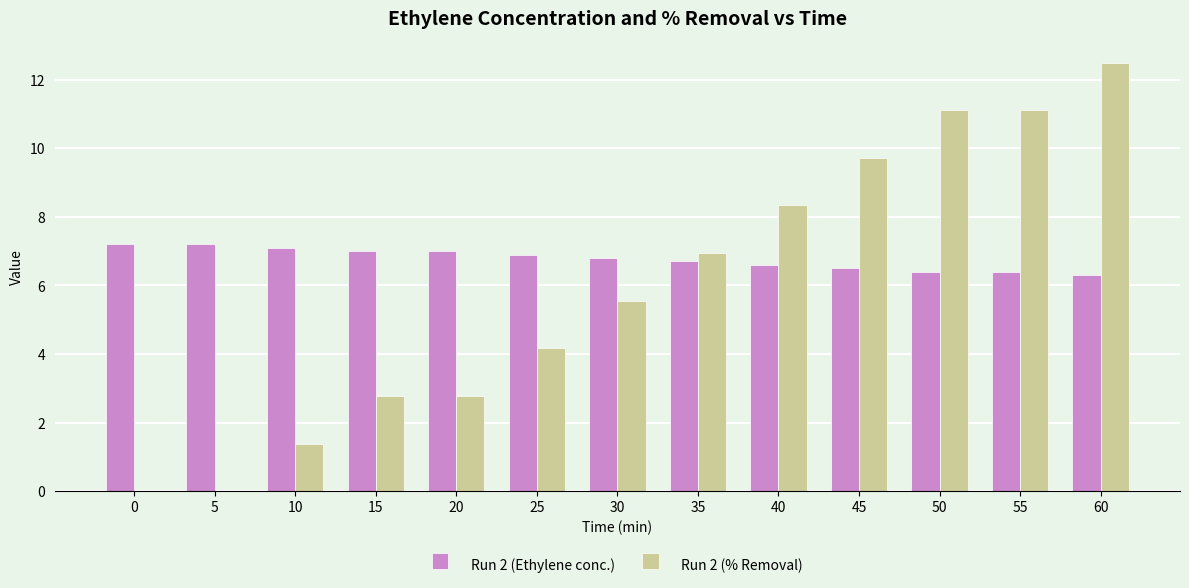

What are all the series names shown in the legend?

Run 2 (Ethylene conc.), Run 2 (% Removal)